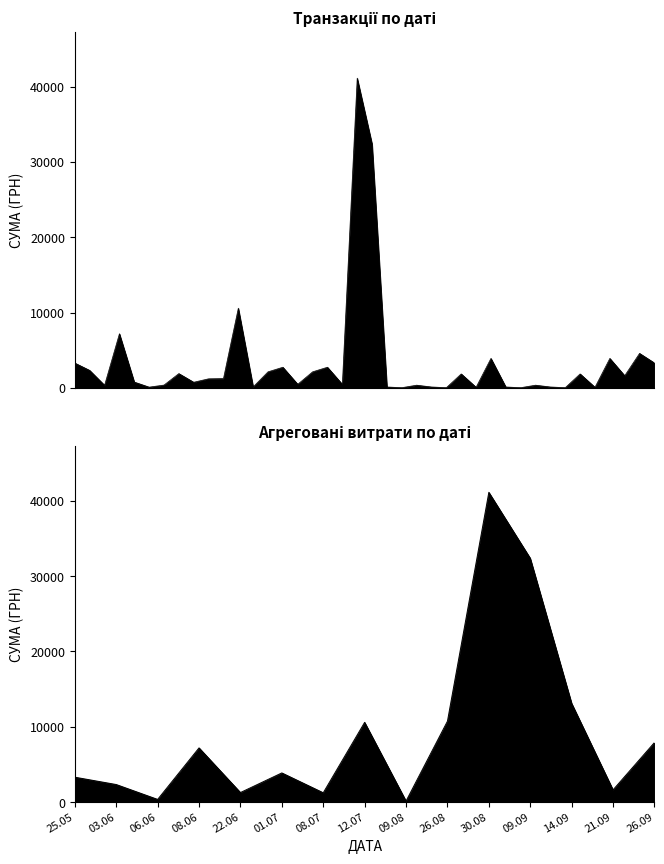

Is it true that the value at 21.09.2016 is 1622.0?

True